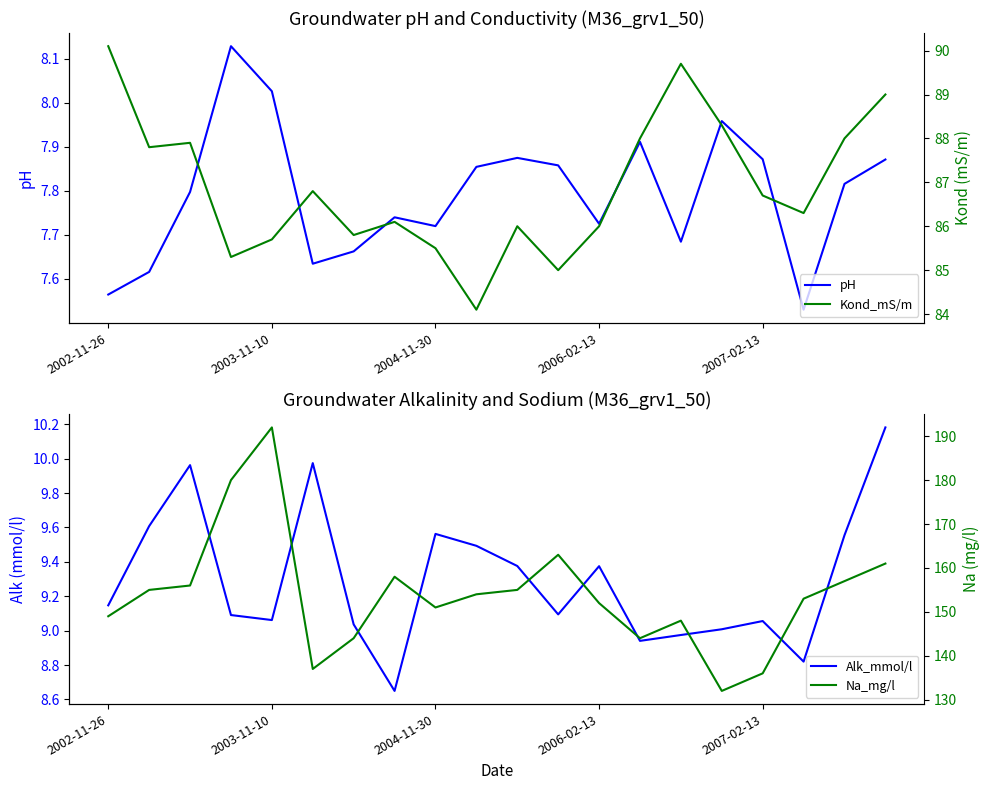

The value of pH at 2003-11-10 is 12.2. True or false?

False